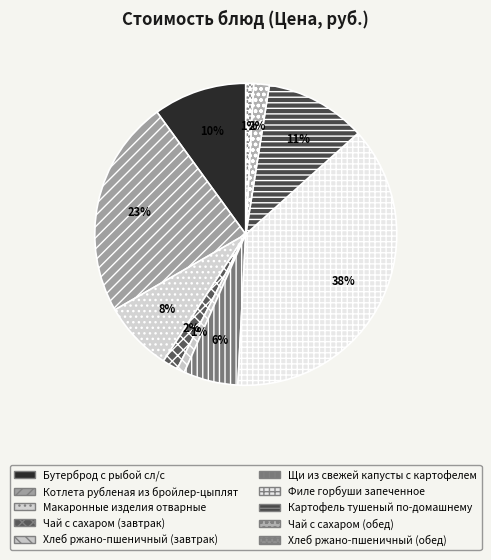

Is the sum of Хлеб ржано-пшеничный (завтрак) and Бутерброд с рыбой сл/с greater than half?

No